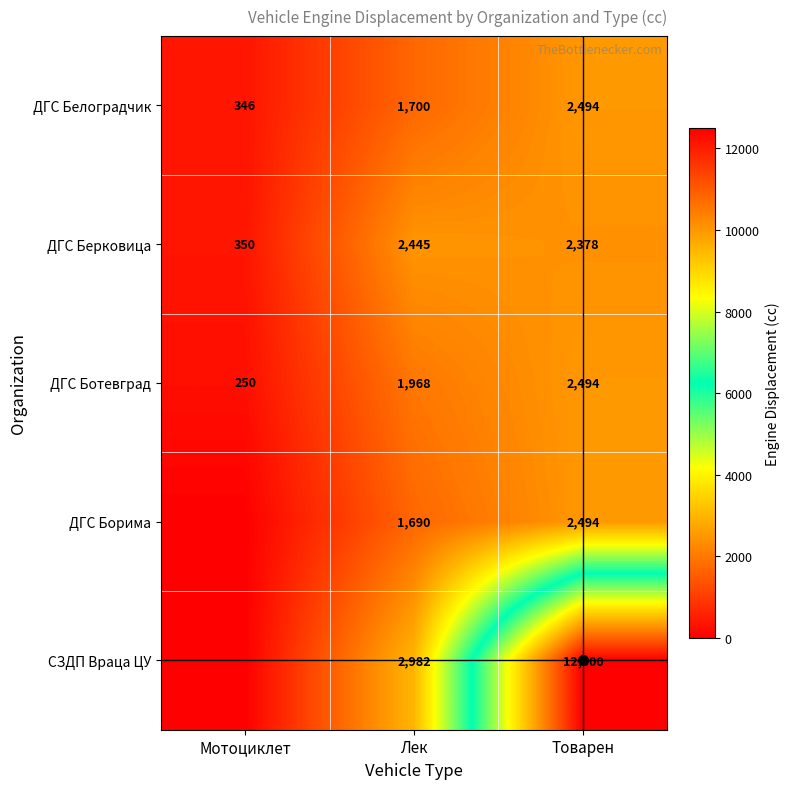

Is the value of ДГС Берковица at Товарен greater than the value of ДГС Ботевград at Лек?

Yes